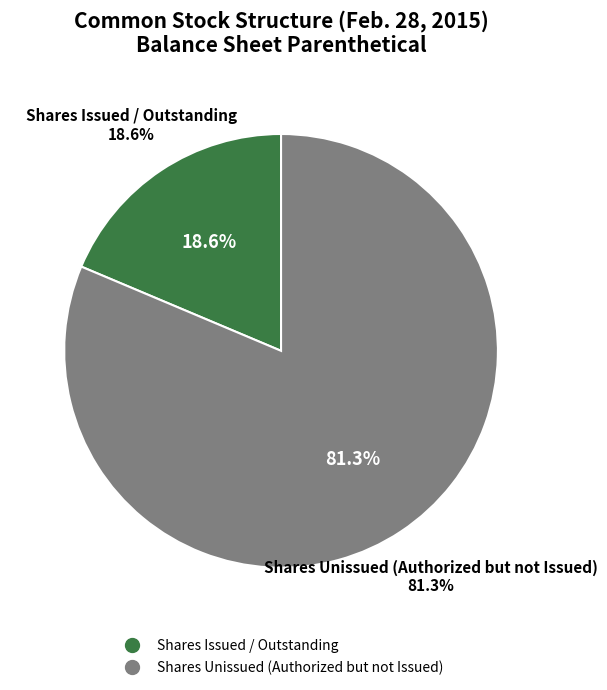

Does Common stock, shares outstanding account for over 50% of the chart?

No